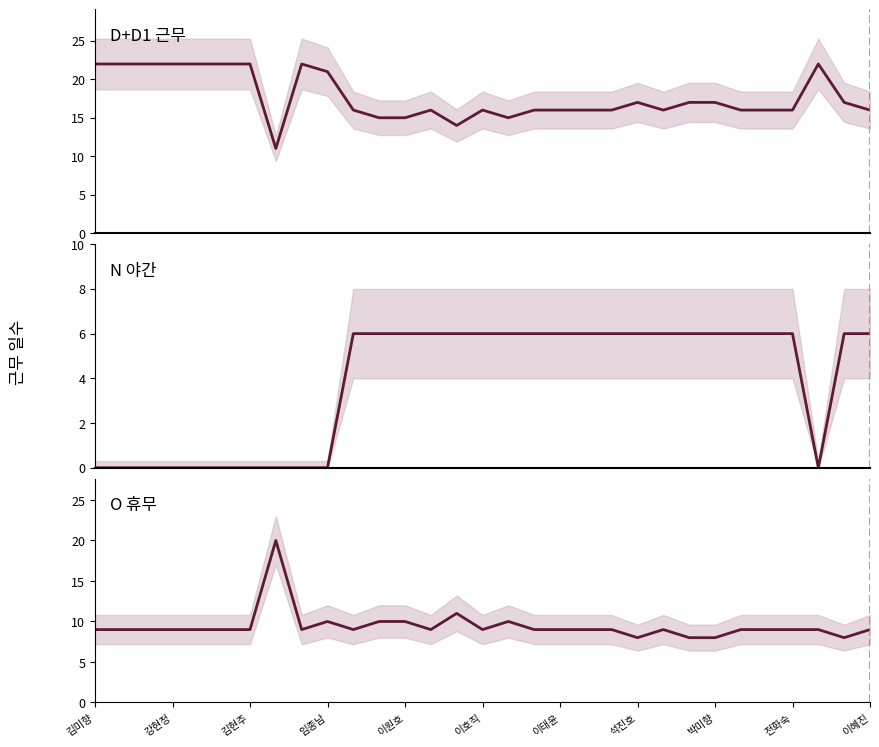

What are all the series names shown in the legend?

D+D1, N, O